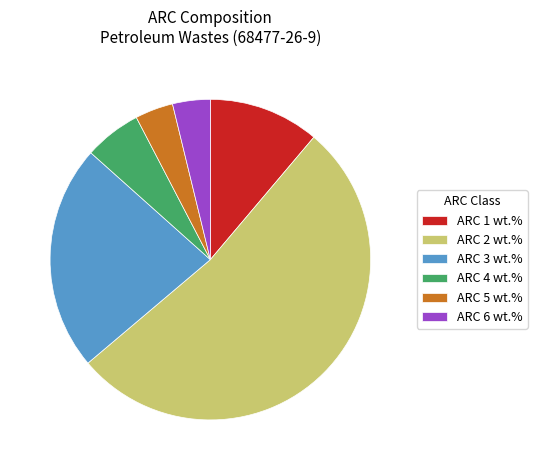

Is there a majority slice in this chart?

Yes